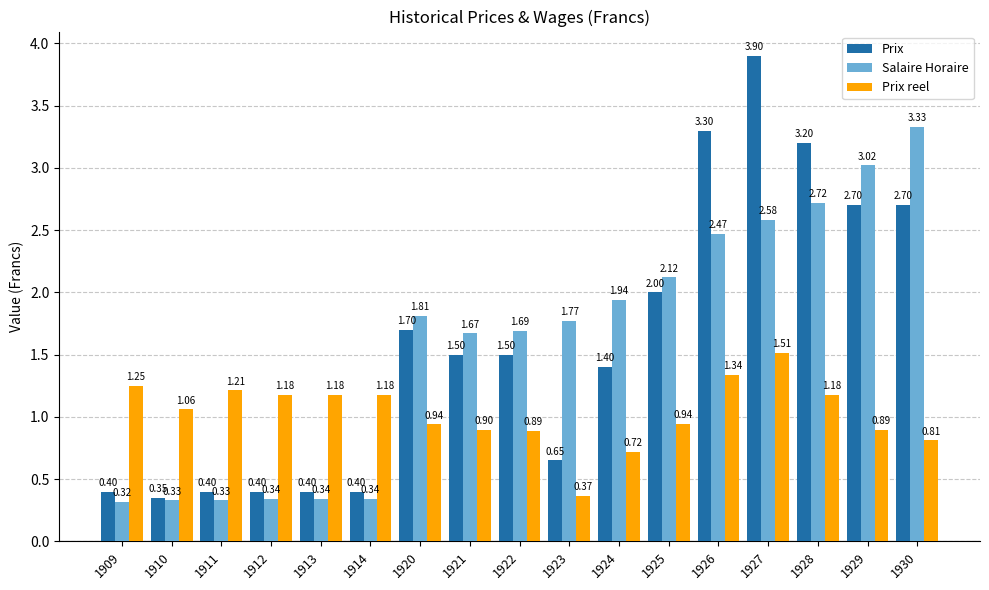

Rank the series at 1926 from lowest to highest value.

Prix reel, Salaire Horaire, Prix